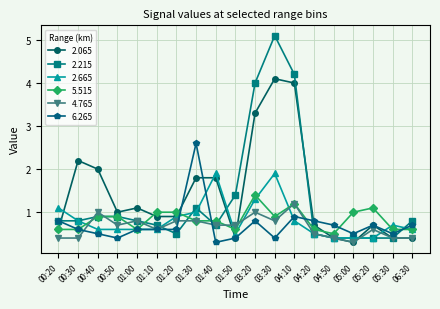

Reading left to right, extract all data points from this chart.

2.065: 00:20=0.6	00:30=2.2	00:40=2.0	00:50=1.0	01:00=1.1	01:10=0.9	01:20=0.9	01:30=1.8	01:40=1.8	01:50=0.4	03:20=3.3	03:30=4.1	04:10=4.0	04:20=0.7	04:50=0.4	05:00=0.3	05:20=0.7	05:30=0.4	06:30=0.4
2.215: 00:20=0.8	00:30=0.8	00:40=0.9	00:50=0.9	01:00=0.8	01:10=0.7	01:20=0.5	01:30=1.1	01:40=0.7	01:50=1.4	03:20=4.0	03:30=5.1	04:10=4.2	04:20=0.5	04:50=0.4	05:00=0.4	05:20=0.4	05:30=0.4	06:30=0.8
2.665: 00:20=1.1	00:30=0.8	00:40=0.6	00:50=0.6	01:00=0.6	01:10=0.6	01:20=0.9	01:30=1.0	01:40=1.9	01:50=0.5	03:20=1.3	03:30=1.9	04:10=0.8	04:20=0.5	04:50=0.4	05:00=0.4	05:20=0.4	05:30=0.7	06:30=0.6
5.515: 00:20=0.6	00:30=0.6	00:40=0.9	00:50=0.9	01:00=0.6	01:10=1.0	01:20=1.0	01:30=0.8	01:40=0.8	01:50=0.6	03:20=1.4	03:30=0.9	04:10=1.2	04:20=0.6	04:50=0.5	05:00=1.0	05:20=1.1	05:30=0.6	06:30=0.6
4.765: 00:20=0.4	00:30=0.4	00:40=1.0	00:50=0.7	01:00=0.8	01:10=0.6	01:20=0.8	01:30=0.8	01:40=0.7	01:50=0.7	03:20=1.0	03:30=0.8	04:10=1.2	04:20=0.5	04:50=0.4	05:00=0.3	05:20=0.6	05:30=0.4	06:30=0.4
6.265: 00:20=0.8	00:30=0.6	00:40=0.5	00:50=0.4	01:00=0.6	01:10=0.6	01:20=0.6	01:30=2.6	01:40=0.3	01:50=0.4	03:20=0.8	03:30=0.4	04:10=0.9	04:20=0.8	04:50=0.7	05:00=0.5	05:20=0.7	05:30=0.5	06:30=0.7